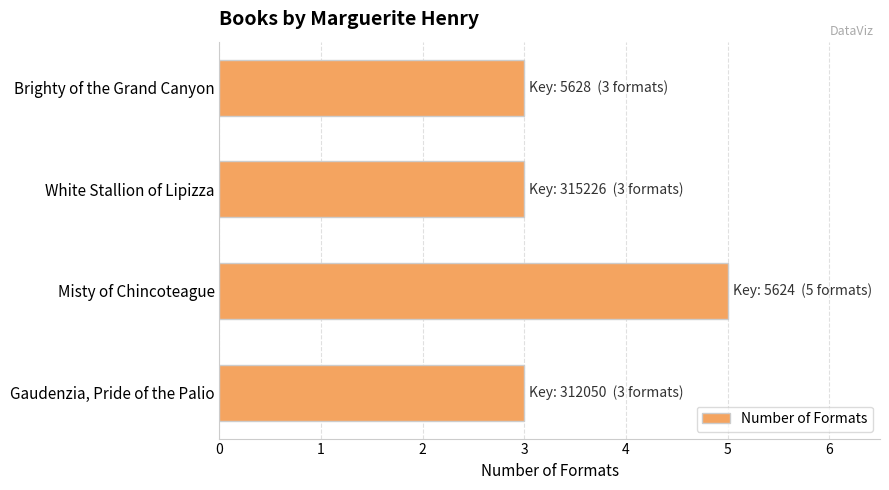

The value at Gaudenzia, Pride of the Palio is 3. True or false?

True